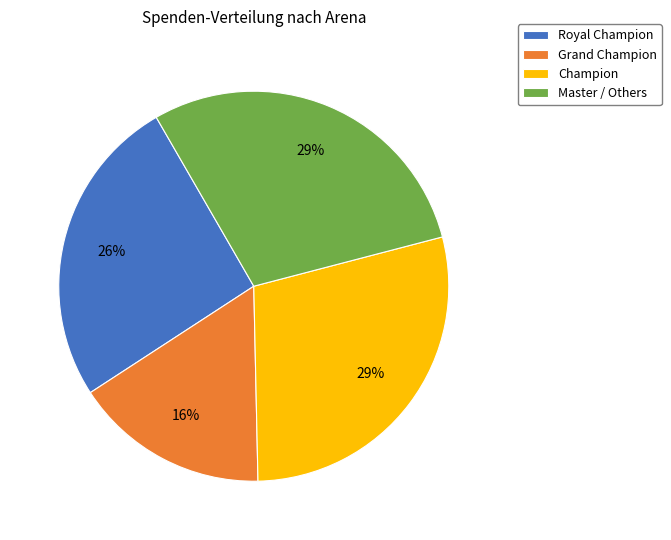

Which slice is the smallest?

Grand Champion